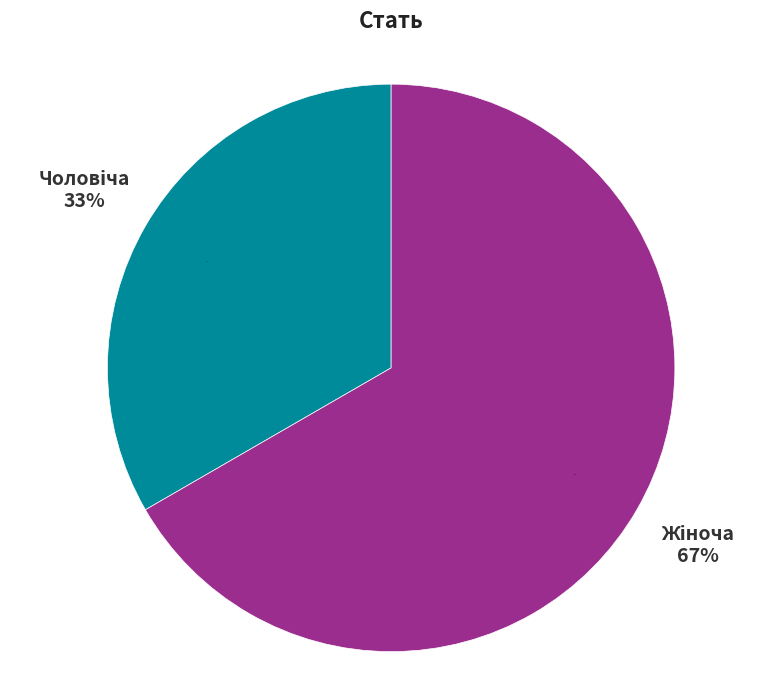

True or false: Чоловіча accounts for 33% of the total.

True